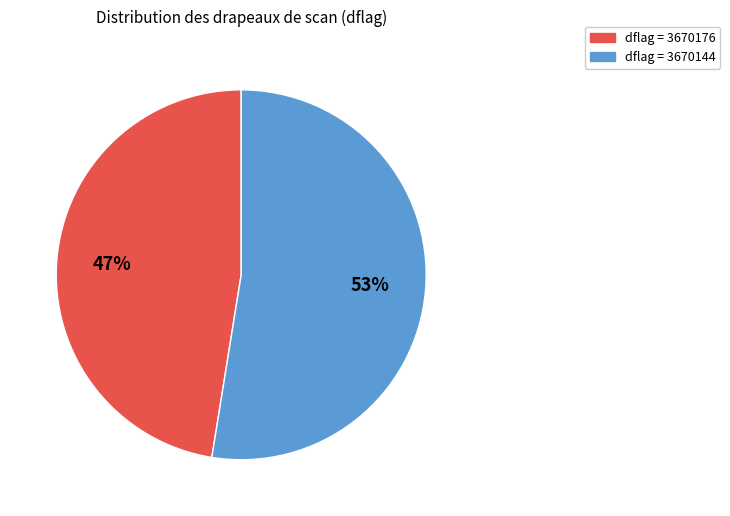

To the nearest percent, what is the average slice percentage?

50%